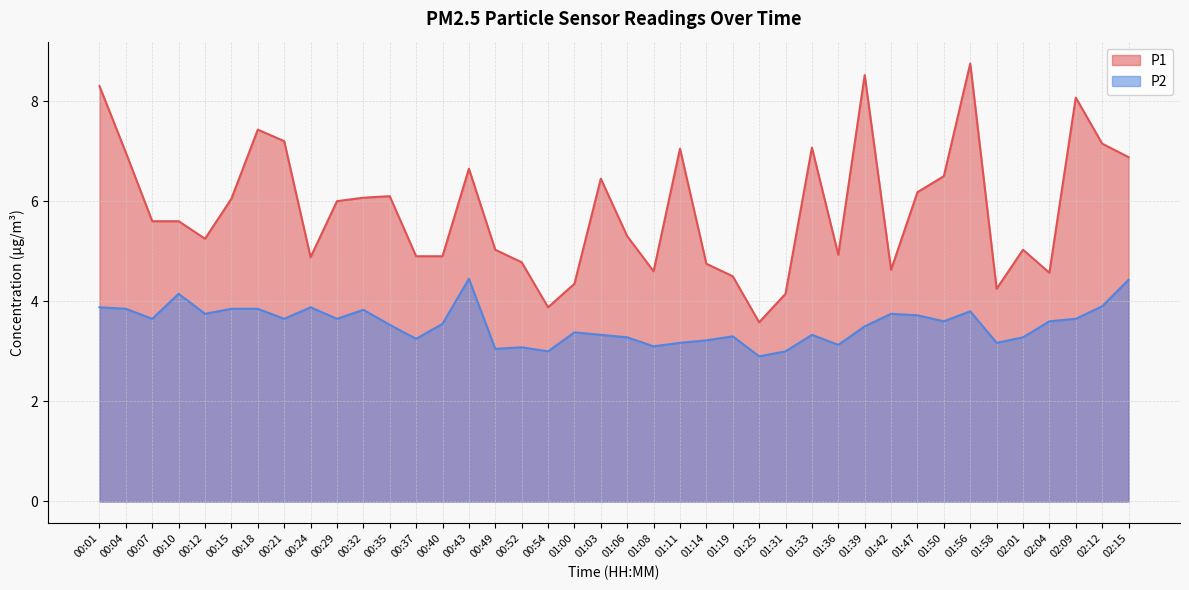

True or false: P1 has more than 1 interior local peaks.

True